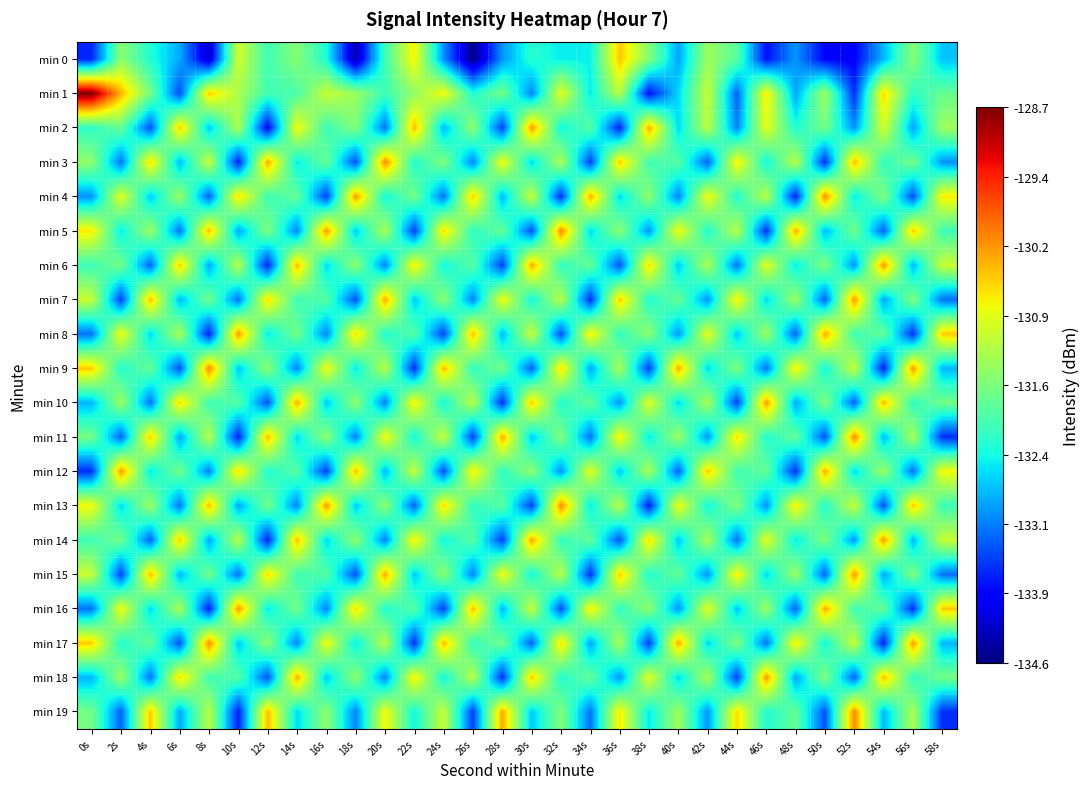

Reading left to right, what are all the values shown in this chart?

min 0: 0s=-133.6	2s=-131.5	4s=-132.3	6s=-132.9	8s=-134.2	10s=-131.0	12s=-132.1	14s=-131.6	16s=-132.3	18s=-134.4	20s=-132.1	22s=-130.8	24s=-133.0	26s=-134.6	28s=-133.0	30s=-132.2	32s=-132.5	34s=-132.4	36s=-130.5	38s=-131.6	40s=-132.9	42s=-131.4	44s=-131.9	46s=-133.8	48s=-133.0	50s=-133.9	52s=-133.9	54s=-132.8	56s=-131.6	58s=-132.7
min 1: 0s=-128.7	2s=-130.4	4s=-131.7	6s=-133.4	8s=-130.5	10s=-131.3	12s=-132.1	14s=-132.0	16s=-131.1	18s=-131.4	20s=-132.1	22s=-131.5	24s=-130.8	26s=-132.3	28s=-131.7	30s=-133.1	32s=-130.9	34s=-132.5	36s=-131.2	38s=-133.8	40s=-132.6	42s=-131.1	44s=-133.3	46s=-130.7	48s=-132.9	50s=-131.4	52s=-133.6	54s=-130.6	56s=-132.2	58s=-131.8
min 2: 0s=-132.2	2s=-131.8	4s=-133.4	6s=-130.5	8s=-132.7	10s=-131.3	12s=-133.9	14s=-130.8	16s=-132.1	18s=-131.6	20s=-133.2	22s=-130.4	24s=-132.8	26s=-131.5	28s=-133.5	30s=-130.2	32s=-132.4	34s=-131.9	36s=-133.7	38s=-130.3	40s=-132.6	42s=-131.2	44s=-133.1	46s=-130.9	48s=-132.3	50s=-131.7	52s=-133.0	54s=-131.0	56s=-132.9	58s=-131.4
min 3: 0s=-131.5	2s=-133.2	4s=-130.6	6s=-132.8	8s=-131.1	10s=-133.7	12s=-130.3	14s=-132.5	16s=-131.8	18s=-133.4	20s=-130.1	22s=-132.3	24s=-131.6	26s=-133.1	28s=-130.8	30s=-132.6	32s=-131.3	34s=-133.5	36s=-130.5	38s=-132.1	40s=-131.9	42s=-133.3	44s=-130.7	46s=-132.4	48s=-131.2	50s=-133.6	52s=-130.4	54s=-132.2	56s=-131.7	58s=-133.0
min 4: 0s=-133.0	2s=-130.9	4s=-132.7	6s=-131.4	8s=-133.3	10s=-130.6	12s=-132.1	14s=-131.8	16s=-133.5	18s=-130.2	20s=-132.4	22s=-131.7	24s=-133.2	26s=-130.5	28s=-132.8	30s=-131.1	32s=-133.6	34s=-130.3	36s=-132.6	38s=-131.5	40s=-133.1	42s=-130.8	44s=-132.3	46s=-131.2	48s=-133.7	50s=-130.1	52s=-132.5	54s=-131.6	56s=-133.4	58s=-130.7
min 5: 0s=-130.7	2s=-132.5	4s=-131.4	6s=-133.2	8s=-130.4	10s=-132.9	12s=-131.6	14s=-133.1	16s=-130.2	18s=-132.7	20s=-131.3	22s=-133.5	24s=-130.6	26s=-132.2	28s=-131.8	30s=-133.4	32s=-130.1	34s=-132.6	36s=-131.5	38s=-133.0	40s=-130.8	42s=-132.3	44s=-131.2	46s=-133.6	48s=-130.3	50s=-132.8	52s=-131.7	54s=-133.3	56s=-130.5	58s=-132.1
min 6: 0s=-132.1	2s=-131.7	4s=-133.3	6s=-130.5	8s=-132.9	10s=-131.2	12s=-133.7	14s=-130.4	16s=-132.6	18s=-131.5	20s=-133.1	22s=-130.7	24s=-132.4	26s=-131.9	28s=-133.5	30s=-130.3	32s=-132.2	34s=-131.8	36s=-133.4	38s=-130.6	40s=-132.7	42s=-131.3	44s=-133.2	46s=-130.9	48s=-132.5	50s=-131.6	52s=-133.0	54s=-130.2	56s=-132.8	58s=-131.1
min 7: 0s=-131.1	2s=-133.5	4s=-130.4	6s=-132.8	8s=-131.7	10s=-133.2	12s=-130.6	14s=-132.1	16s=-131.9	18s=-133.4	20s=-130.3	22s=-132.7	24s=-131.5	26s=-133.1	28s=-130.8	30s=-132.4	32s=-131.2	34s=-133.6	36s=-130.5	38s=-132.3	40s=-131.8	42s=-133.0	44s=-130.7	46s=-132.6	48s=-131.4	50s=-133.3	52s=-130.2	54s=-132.9	56s=-131.6	58s=-133.2
min 8: 0s=-133.2	2s=-130.8	4s=-132.6	6s=-131.3	8s=-133.7	10s=-130.2	12s=-132.5	14s=-131.7	16s=-133.1	18s=-130.6	20s=-132.3	22s=-131.9	24s=-133.5	26s=-130.4	28s=-132.8	30s=-131.1	32s=-133.4	34s=-130.7	36s=-132.2	38s=-131.5	40s=-133.0	42s=-130.9	44s=-132.7	46s=-131.4	48s=-133.3	50s=-130.3	52s=-132.1	54s=-131.8	56s=-133.6	58s=-130.5
min 9: 0s=-130.5	2s=-132.3	4s=-131.8	6s=-133.4	8s=-130.1	10s=-132.7	12s=-131.5	14s=-133.1	16s=-130.8	18s=-132.5	20s=-131.2	22s=-133.6	24s=-130.4	26s=-132.2	28s=-131.7	30s=-133.3	32s=-130.6	34s=-132.9	36s=-131.3	38s=-133.5	40s=-130.3	42s=-132.6	44s=-131.6	46s=-133.2	48s=-130.7	50s=-132.4	52s=-131.1	54s=-133.7	56s=-130.2	58s=-132.8
min 10: 0s=-132.8	2s=-131.4	4s=-133.2	6s=-130.6	8s=-132.1	10s=-131.9	12s=-133.4	14s=-130.3	16s=-132.7	18s=-131.5	20s=-133.1	22s=-130.7	24s=-132.4	26s=-131.2	28s=-133.6	30s=-130.5	32s=-132.3	34s=-131.8	36s=-133.0	38s=-130.9	40s=-132.6	42s=-131.3	44s=-133.5	46s=-130.2	48s=-132.9	50s=-131.6	52s=-133.3	54s=-130.4	56s=-132.2	58s=-131.7
min 11: 0s=-131.7	2s=-133.3	4s=-130.5	6s=-132.9	8s=-131.2	10s=-133.7	12s=-130.4	14s=-132.6	16s=-131.5	18s=-133.1	20s=-130.8	22s=-132.4	24s=-131.1	26s=-133.5	28s=-130.3	30s=-132.7	32s=-131.6	34s=-133.2	36s=-130.7	38s=-132.5	40s=-131.4	42s=-133.0	44s=-130.6	46s=-132.3	48s=-131.8	50s=-133.4	52s=-130.1	54s=-132.8	56s=-131.3	58s=-133.6
min 12: 0s=-133.6	2s=-130.2	4s=-132.5	6s=-131.7	8s=-133.1	10s=-130.6	12s=-132.3	14s=-131.9	16s=-133.5	18s=-130.4	20s=-132.8	22s=-131.1	24s=-133.4	26s=-130.7	28s=-132.2	30s=-131.5	32s=-133.0	34s=-130.9	36s=-132.7	38s=-131.3	40s=-133.3	42s=-130.5	44s=-132.1	46s=-131.8	48s=-133.6	50s=-130.3	52s=-132.6	54s=-131.4	56s=-133.2	58s=-130.8
min 13: 0s=-130.8	2s=-132.6	4s=-131.4	6s=-133.2	8s=-130.4	10s=-132.9	12s=-131.7	14s=-133.1	16s=-130.2	18s=-132.7	20s=-131.5	22s=-133.3	24s=-130.6	26s=-132.2	28s=-131.9	30s=-133.5	32s=-130.1	34s=-132.5	36s=-131.2	38s=-133.7	40s=-130.8	42s=-132.4	44s=-131.6	46s=-133.0	48s=-130.7	50s=-132.3	52s=-131.1	54s=-133.4	56s=-130.5	58s=-132.1
min 14: 0s=-132.1	2s=-131.7	4s=-133.3	6s=-130.5	8s=-132.9	10s=-131.2	12s=-133.7	14s=-130.4	16s=-132.6	18s=-131.5	20s=-133.1	22s=-130.7	24s=-132.4	26s=-131.9	28s=-133.5	30s=-130.3	32s=-132.2	34s=-131.8	36s=-133.4	38s=-130.6	40s=-132.7	42s=-131.3	44s=-133.2	46s=-130.9	48s=-132.5	50s=-131.6	52s=-133.0	54s=-130.2	56s=-132.8	58s=-131.1
min 15: 0s=-131.1	2s=-133.5	4s=-130.4	6s=-132.8	8s=-131.7	10s=-133.2	12s=-130.6	14s=-132.1	16s=-131.9	18s=-133.4	20s=-130.3	22s=-132.7	24s=-131.5	26s=-133.1	28s=-130.8	30s=-132.4	32s=-131.2	34s=-133.6	36s=-130.5	38s=-132.3	40s=-131.8	42s=-133.0	44s=-130.7	46s=-132.6	48s=-131.4	50s=-133.3	52s=-130.2	54s=-132.9	56s=-131.6	58s=-133.2
min 16: 0s=-133.2	2s=-130.8	4s=-132.6	6s=-131.3	8s=-133.7	10s=-130.2	12s=-132.5	14s=-131.7	16s=-133.1	18s=-130.6	20s=-132.3	22s=-131.9	24s=-133.5	26s=-130.4	28s=-132.8	30s=-131.1	32s=-133.4	34s=-130.7	36s=-132.2	38s=-131.5	40s=-133.0	42s=-130.9	44s=-132.7	46s=-131.4	48s=-133.3	50s=-130.3	52s=-132.1	54s=-131.8	56s=-133.6	58s=-130.5
min 17: 0s=-130.5	2s=-132.3	4s=-131.8	6s=-133.4	8s=-130.1	10s=-132.7	12s=-131.5	14s=-133.1	16s=-130.8	18s=-132.5	20s=-131.2	22s=-133.6	24s=-130.4	26s=-132.2	28s=-131.7	30s=-133.3	32s=-130.6	34s=-132.9	36s=-131.3	38s=-133.5	40s=-130.3	42s=-132.6	44s=-131.6	46s=-133.2	48s=-130.7	50s=-132.4	52s=-131.1	54s=-133.7	56s=-130.2	58s=-132.8
min 18: 0s=-132.8	2s=-131.4	4s=-133.2	6s=-130.6	8s=-132.1	10s=-131.9	12s=-133.4	14s=-130.3	16s=-132.7	18s=-131.5	20s=-133.1	22s=-130.7	24s=-132.4	26s=-131.2	28s=-133.6	30s=-130.5	32s=-132.3	34s=-131.8	36s=-133.0	38s=-130.9	40s=-132.6	42s=-131.3	44s=-133.5	46s=-130.2	48s=-132.9	50s=-131.6	52s=-133.3	54s=-130.4	56s=-132.2	58s=-131.7
min 19: 0s=-131.7	2s=-133.3	4s=-130.5	6s=-132.9	8s=-131.2	10s=-133.7	12s=-130.4	14s=-132.6	16s=-131.5	18s=-133.1	20s=-130.8	22s=-132.4	24s=-131.1	26s=-133.5	28s=-130.3	30s=-132.7	32s=-131.6	34s=-133.2	36s=-130.7	38s=-132.5	40s=-131.4	42s=-133.0	44s=-130.6	46s=-132.3	48s=-131.8	50s=-133.4	52s=-130.1	54s=-132.8	56s=-131.3	58s=-133.6